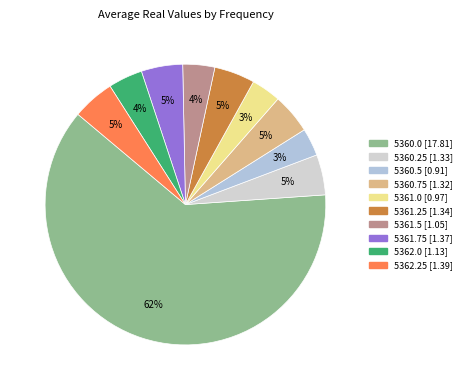

To the nearest percent, what is the combined percentage of 5360.25 and 5362.0?

9%